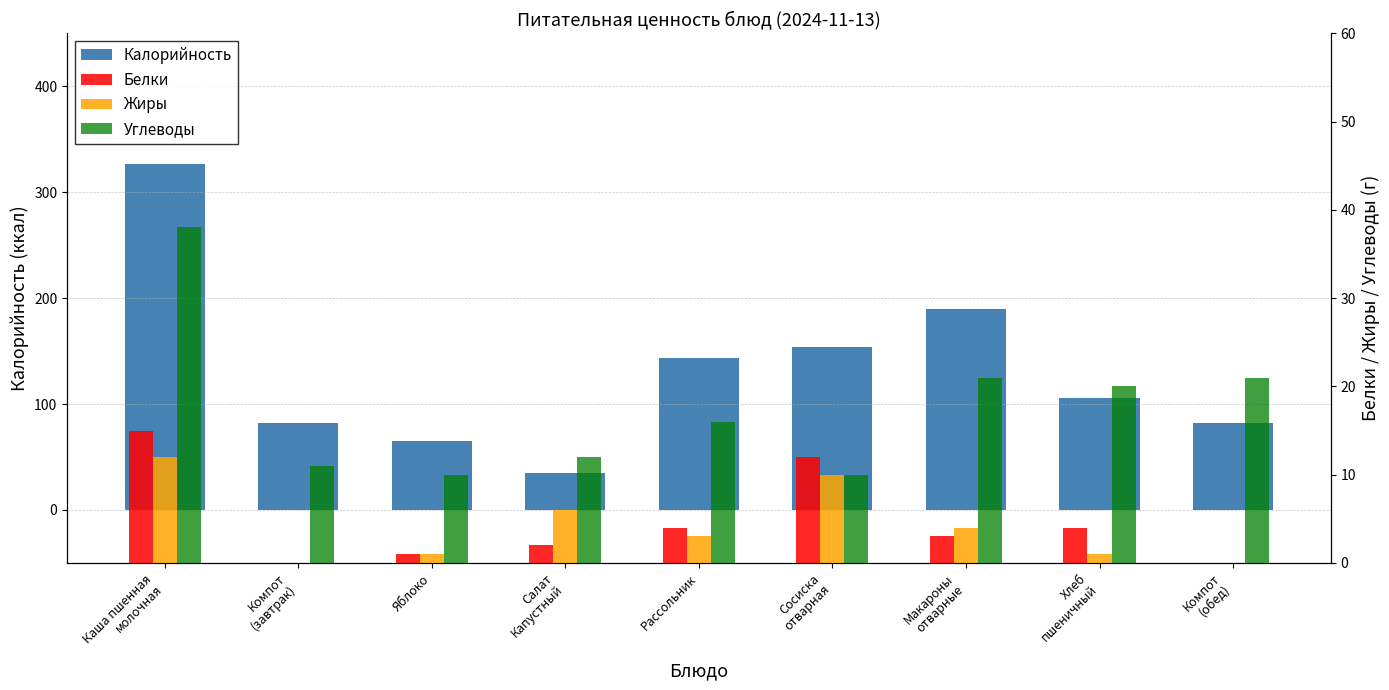

What value does the Калорийность series have at Каша пшенная
молочная?

327